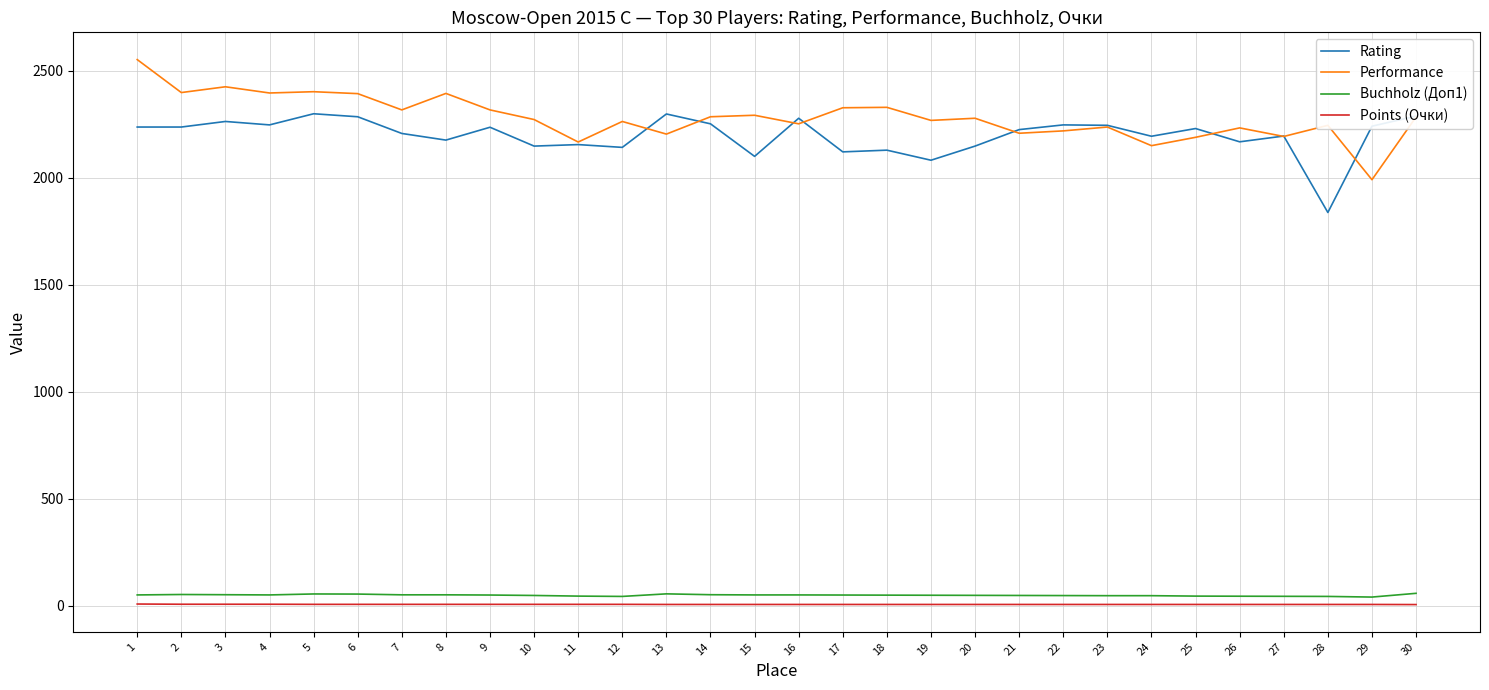

The value of Rating at 3 is 2262.0. True or false?

True